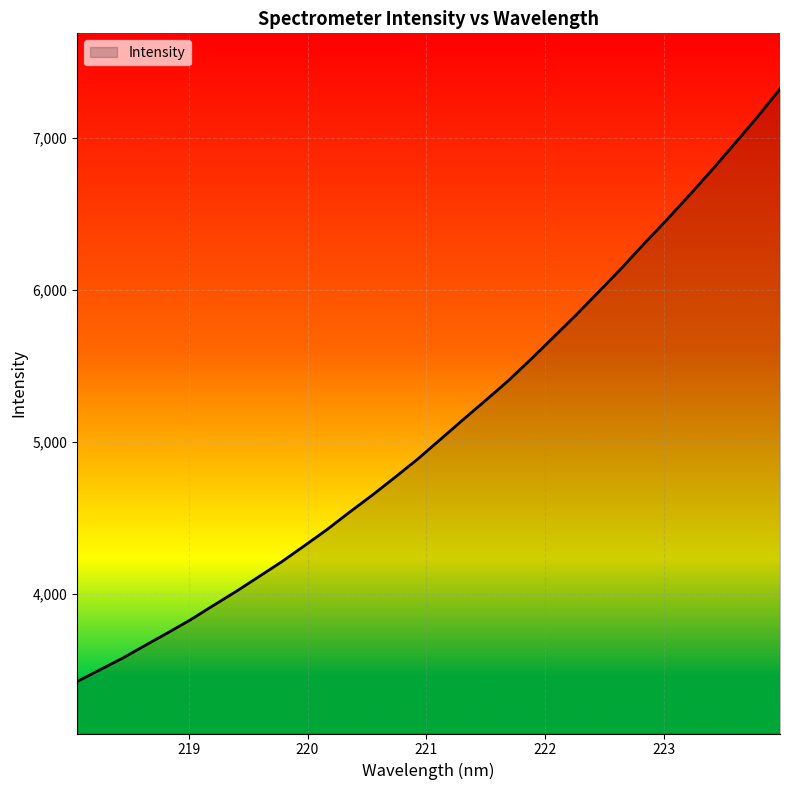

How many series are shown in this chart?

1